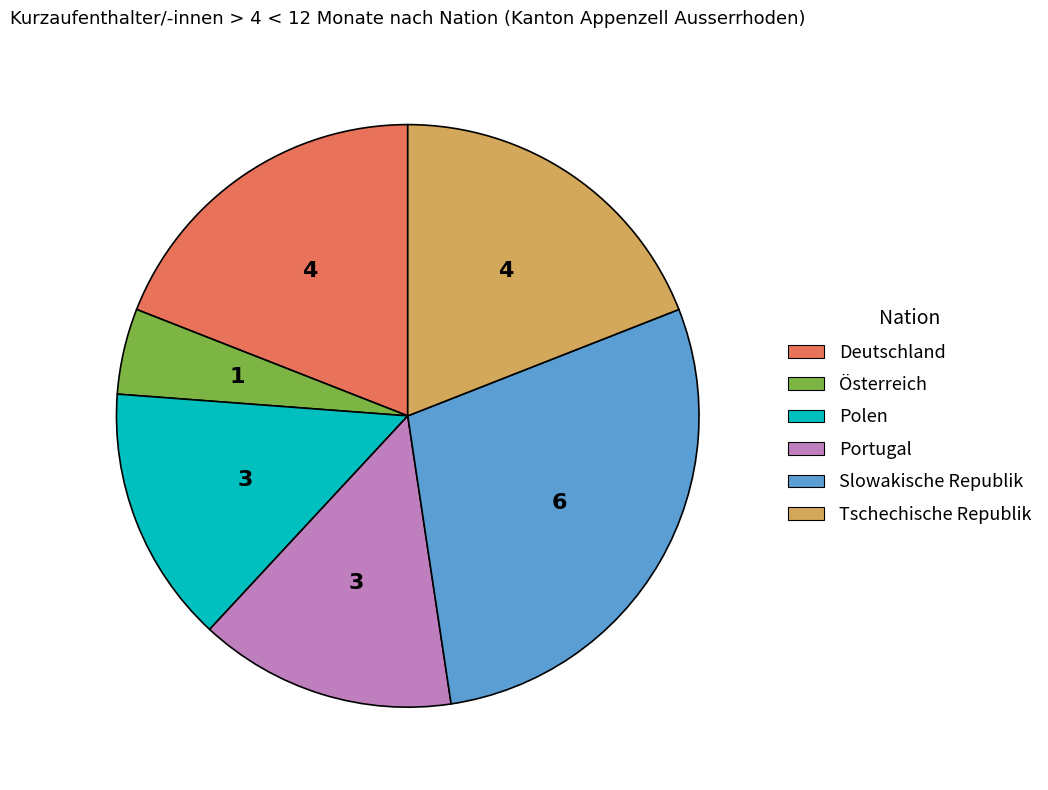

What is the ratio of the value at Tschechische Republik to the value at Portugal?

1.3